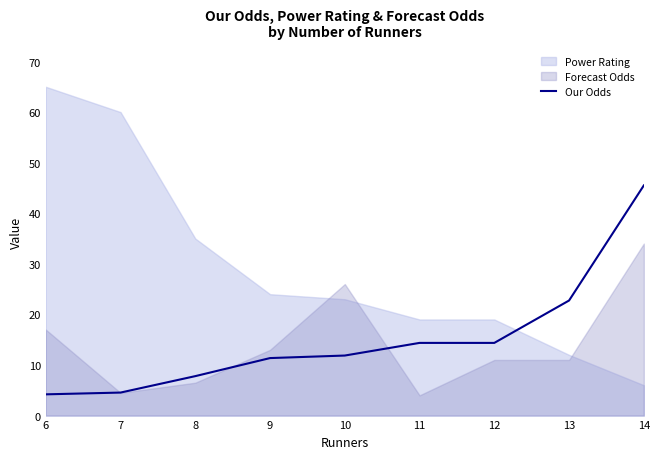

What is the difference between the maximum and minimum values?

41.3